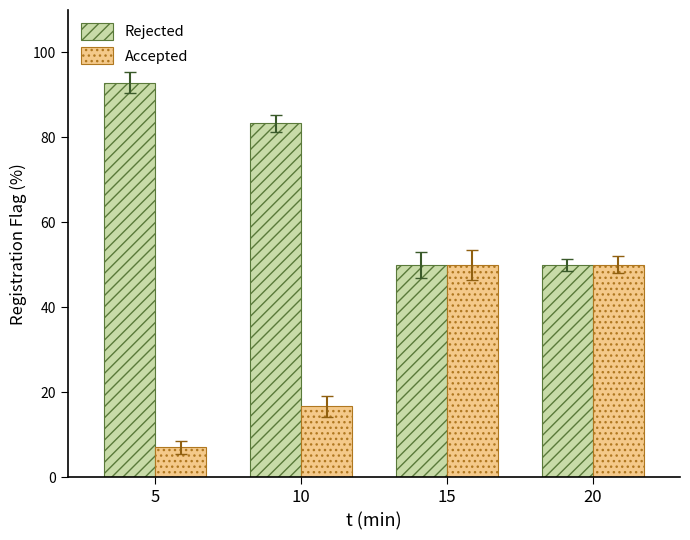

Is it true that Rejected equals 83.3 at 10?

True